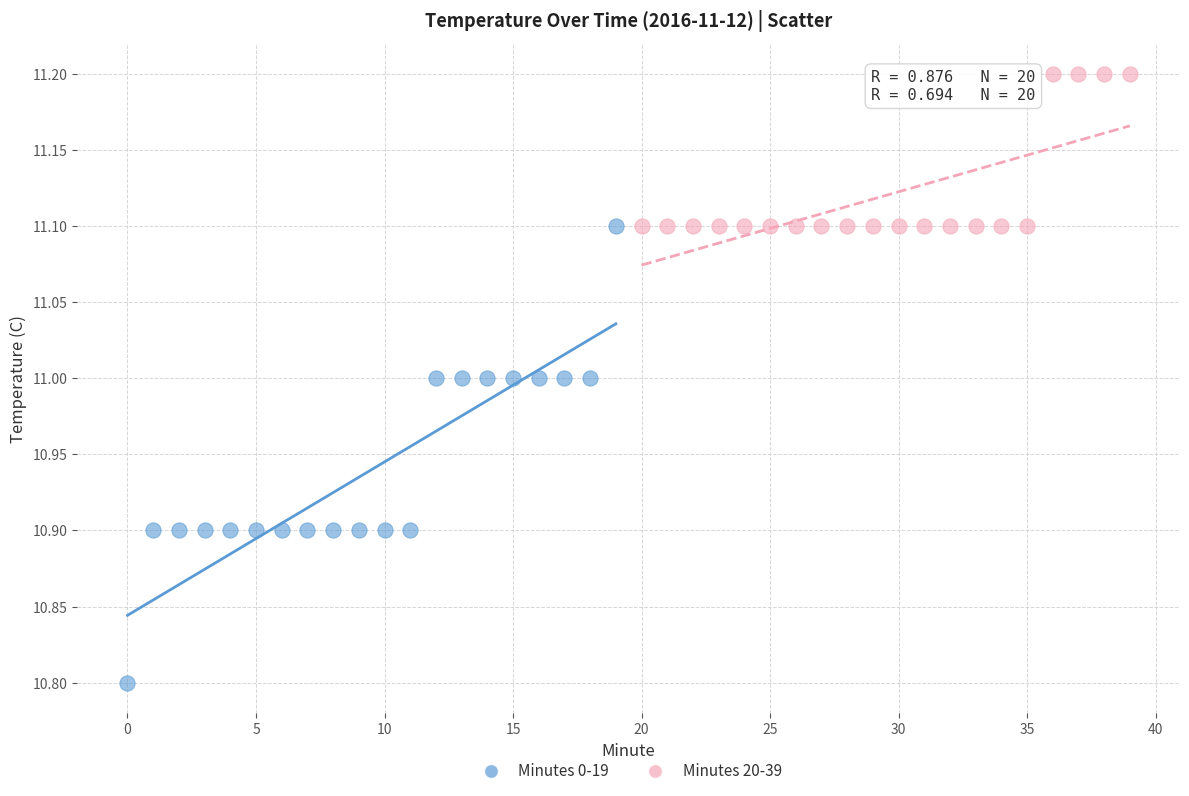

Which series contains the highest Y value?

Minutes 20-39